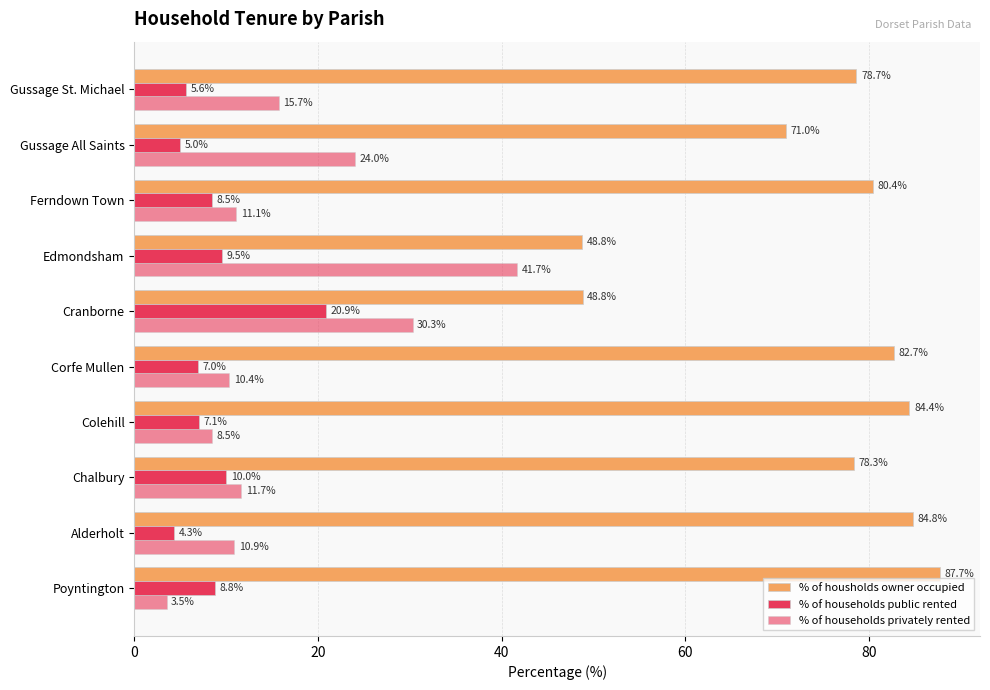

Which series has the widest spread of values?

% of housholds owner occupied